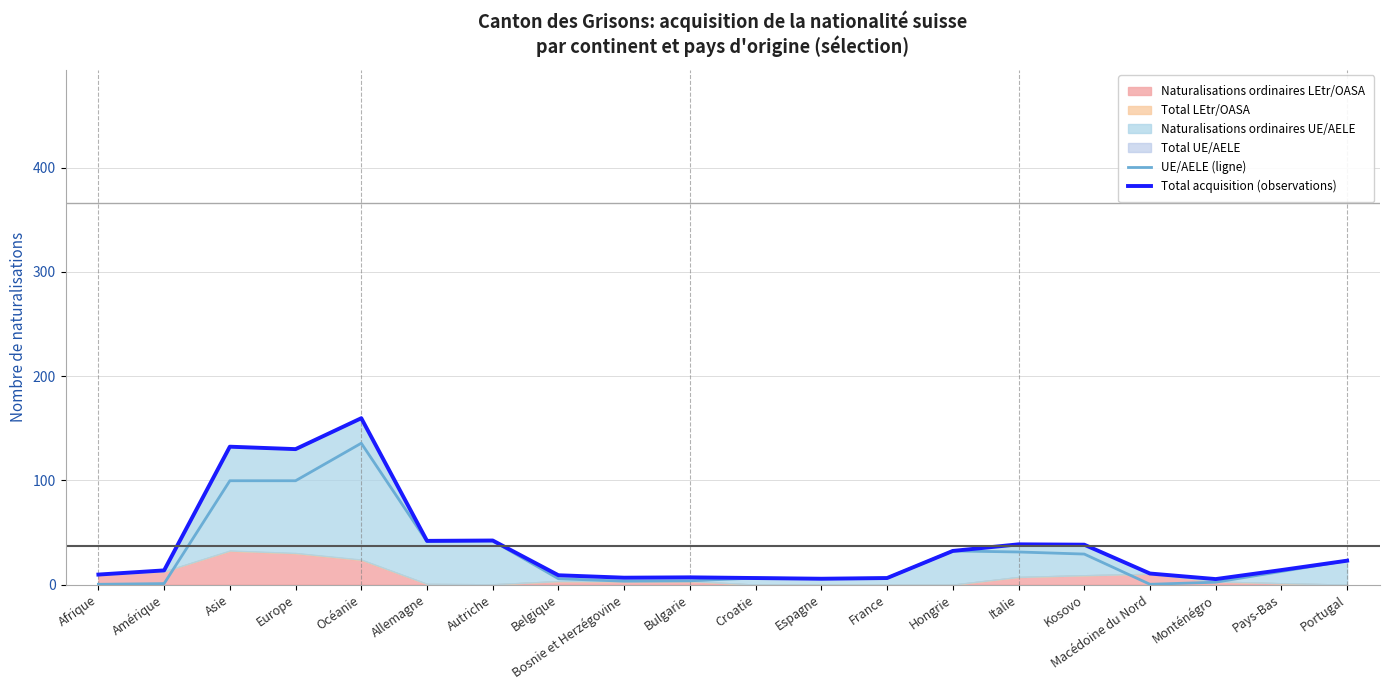

What is the difference between the maximum and minimum values in the Total acquisition (observations) series?

154.3